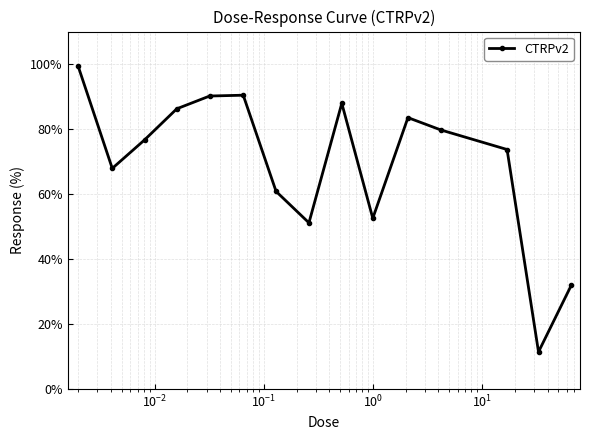

What is the average value?

69.6